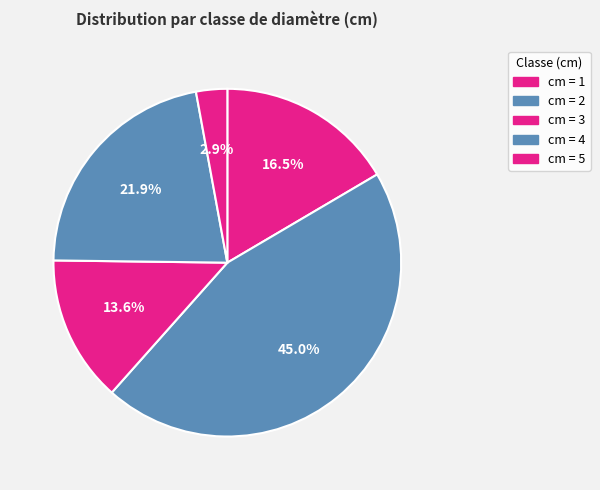

How many slices are in this pie chart?

5